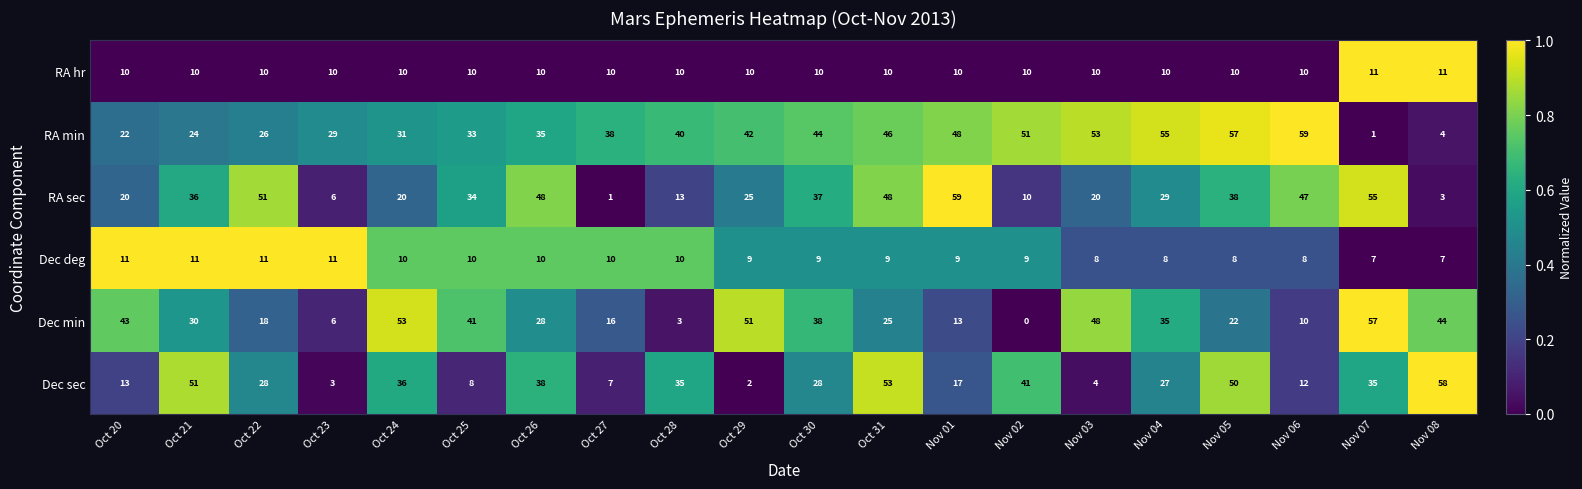

What is the difference between the maximum and second lowest values in the RA sec series?

56